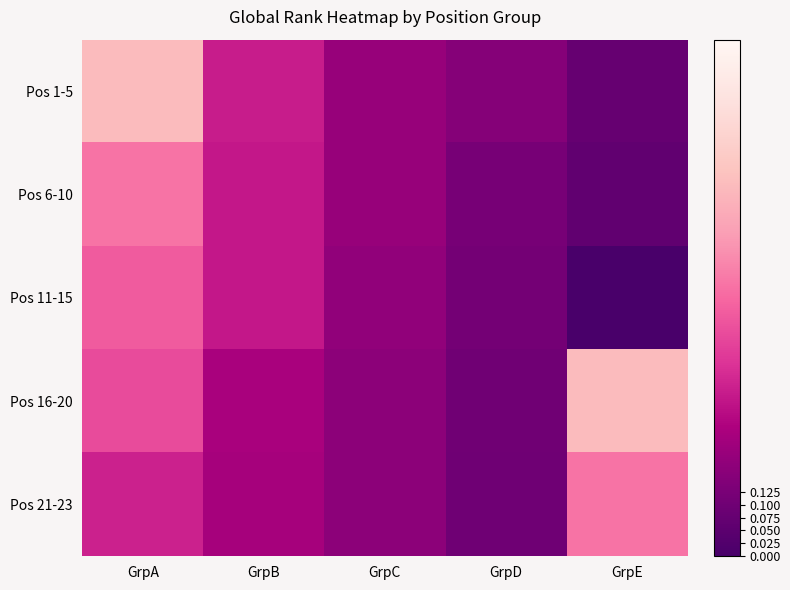

At which category does the chart reach its peak across all series?

GrpA